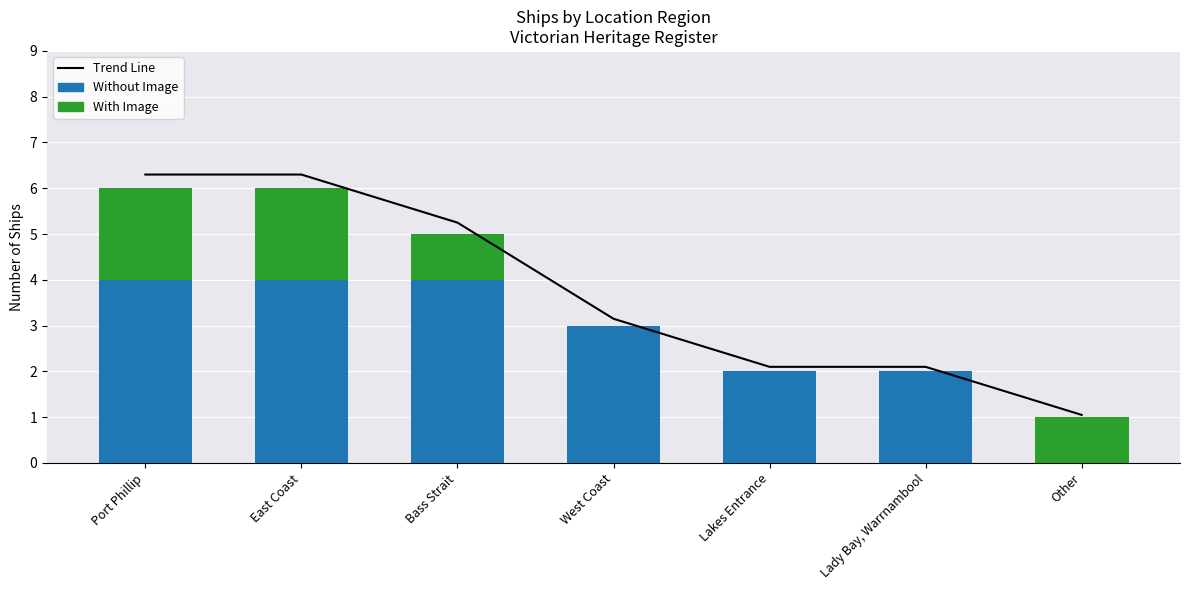

At how many categories does at least one series exceed 5?

3